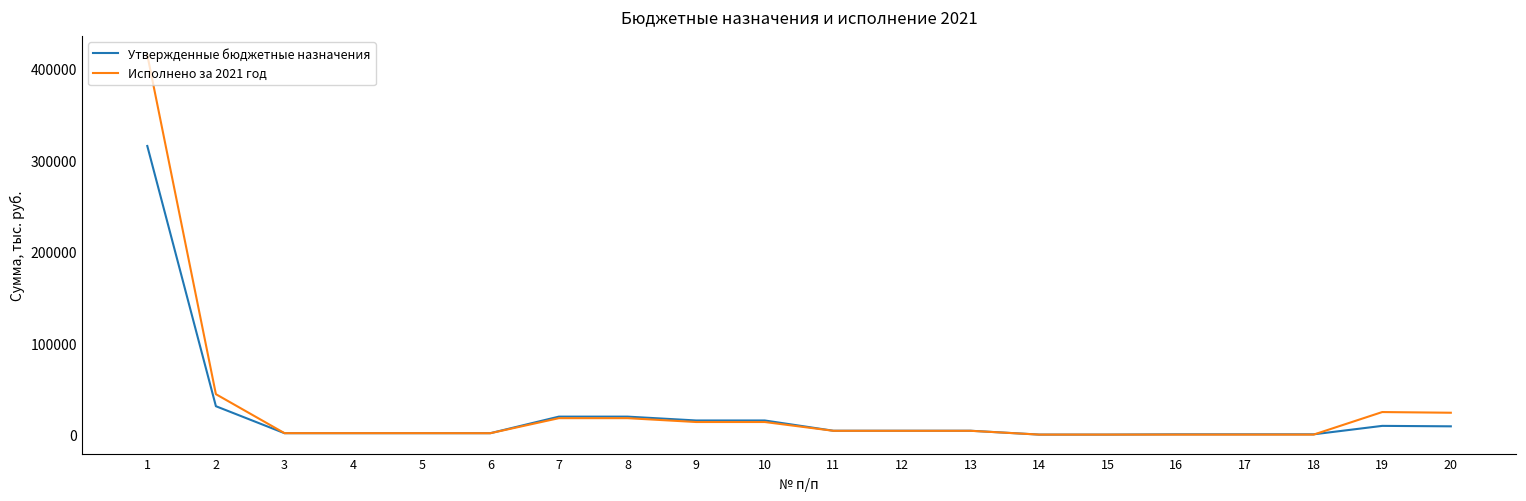

The Утвержденные бюджетные назначения series shows 31025.2 at 2. True or false?

True